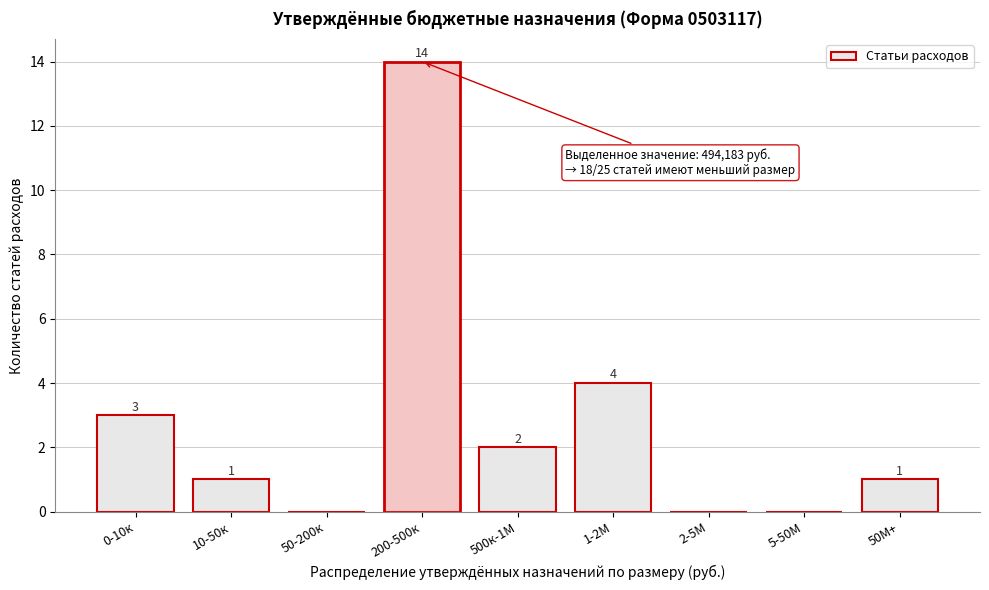

Reading left to right, what are all the values shown in this chart?

0-10к=3	10-50к=1	50-200к=0	200-500к=14	500к-1М=2	1-2М=4	2-5М=0	5-50М=0	50М+=1